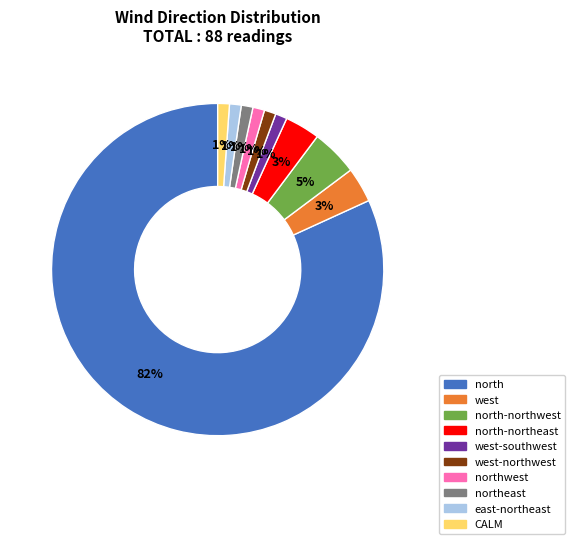

To the nearest percent, what is the average slice percentage?

10%